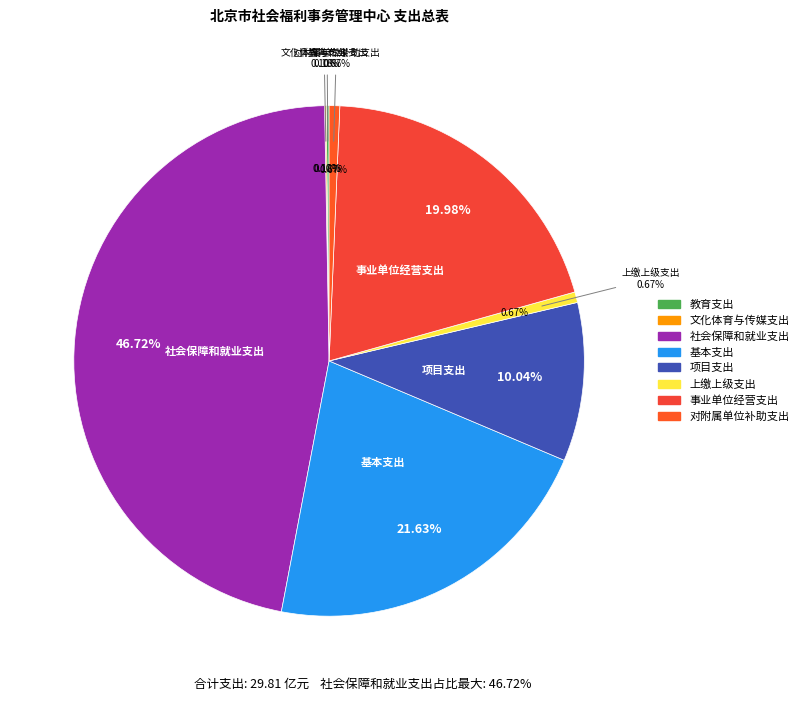

Is there any slice that represents more than half of the pie?

No